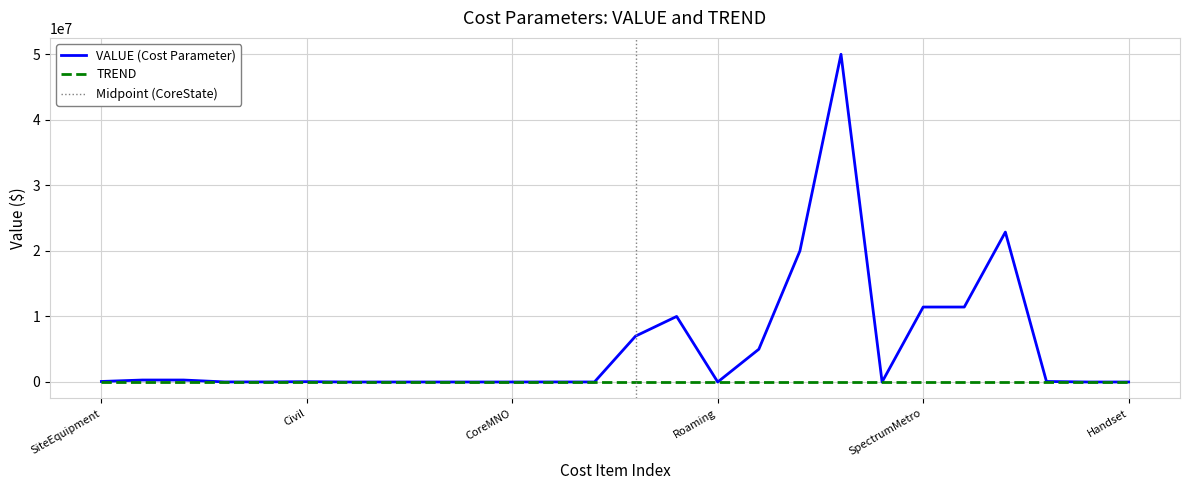

Rank the categories by value from lowest to highest.

BackhaulUrban, BackhaulRegional, SiteLeasingUrban, SiteLeasingRegional, Roaming, NetworkOperationsCentre, BackhaulMNO, Handset, CoreMNO, RuggedisedHandset, IVModem, Battery20, Battery24, Civil, SiteEquipment, RANMNO, NewSiteBuildMetro, NewSiteBuildRegional, PreferentialAccess, CoreState, CoreNational, SpectrumMetro, SpectrumRegional, LMRIntegration, MNOSpectrumExisting, OSSBSS